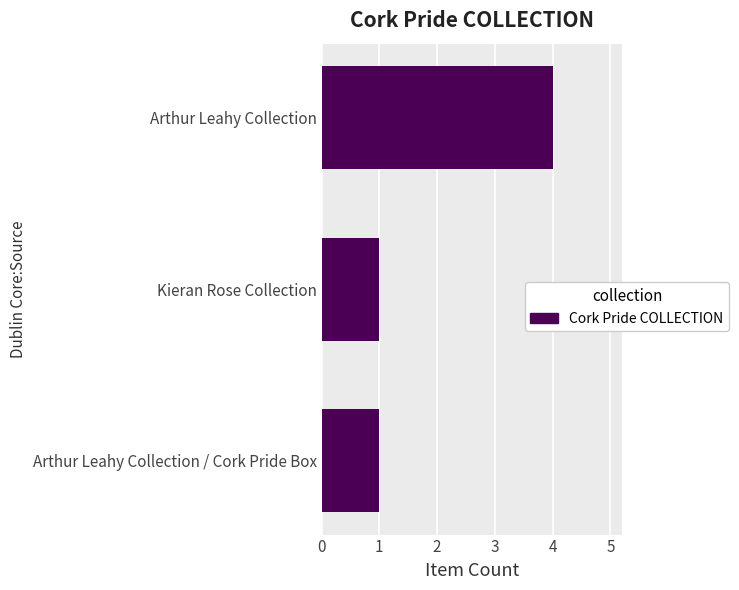

True or false: the data shows 4 at Arthur Leahy Collection.

True